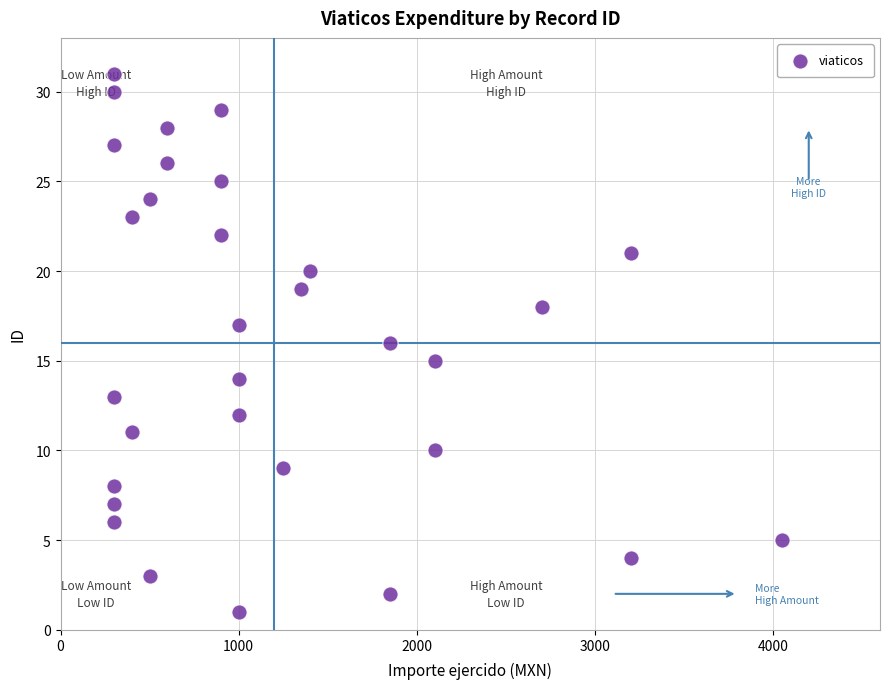

What is the range of X values (max minus min)?

3750